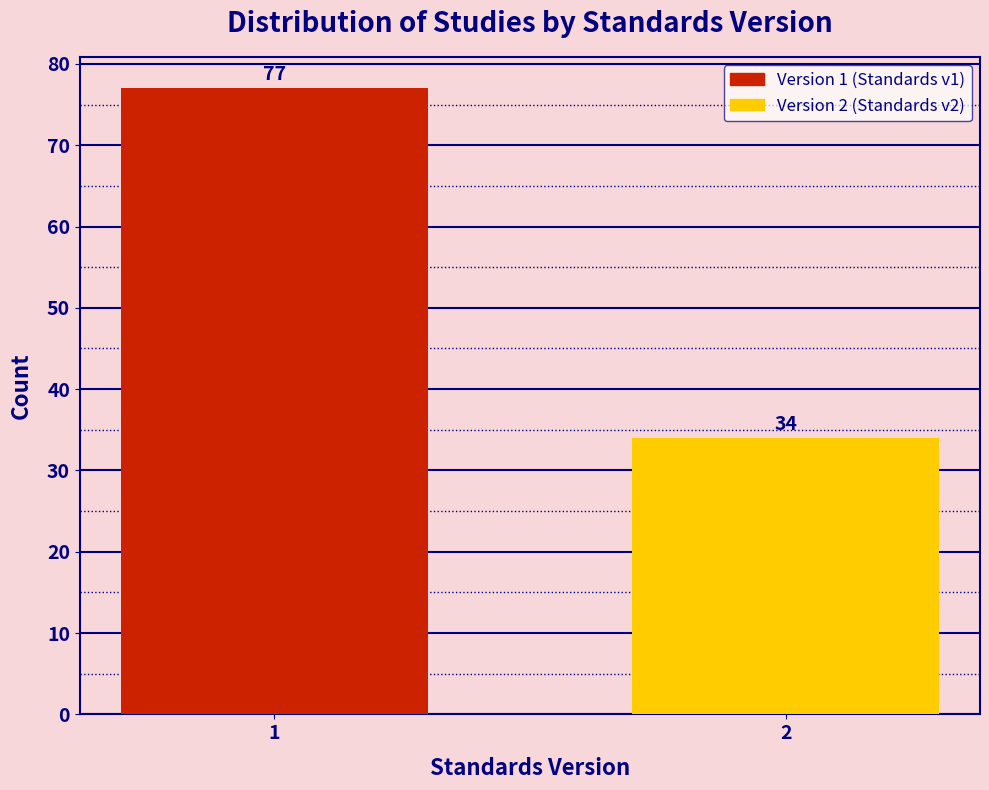

Reading left to right, extract all data points from this chart.

77	34